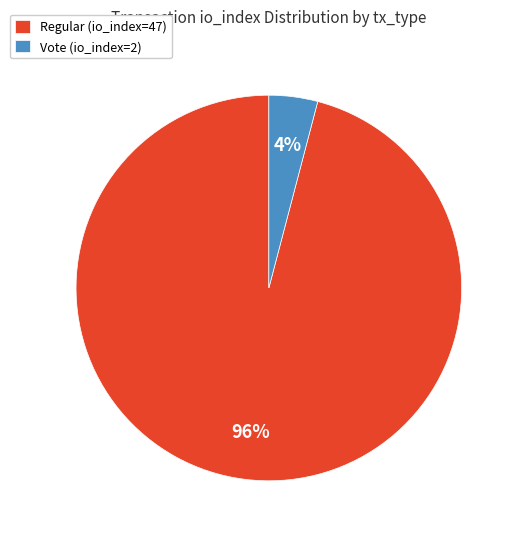

Is it true that Vote (io_index=2) is 4% of the pie?

True